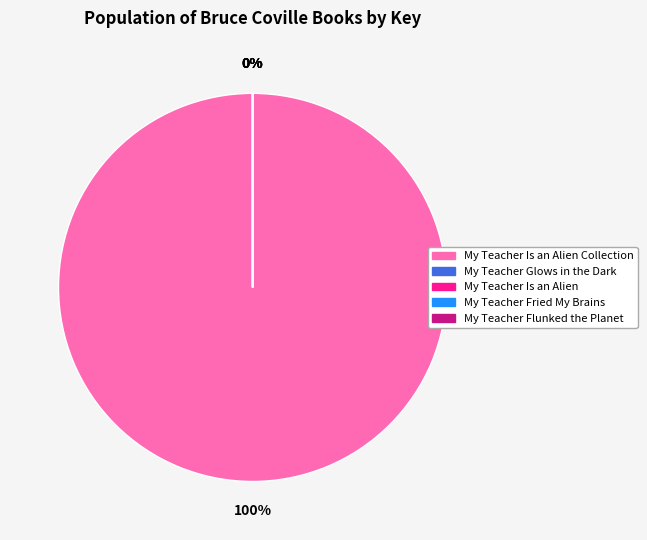

Which category has the biggest portion of the pie?

My Teacher Is an Alien Collection